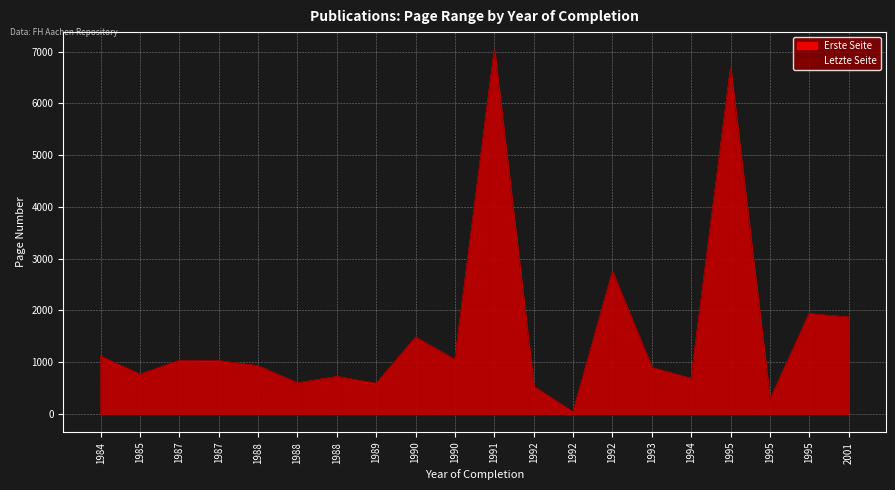

Does the chart display data point markers on the line(s)?

No